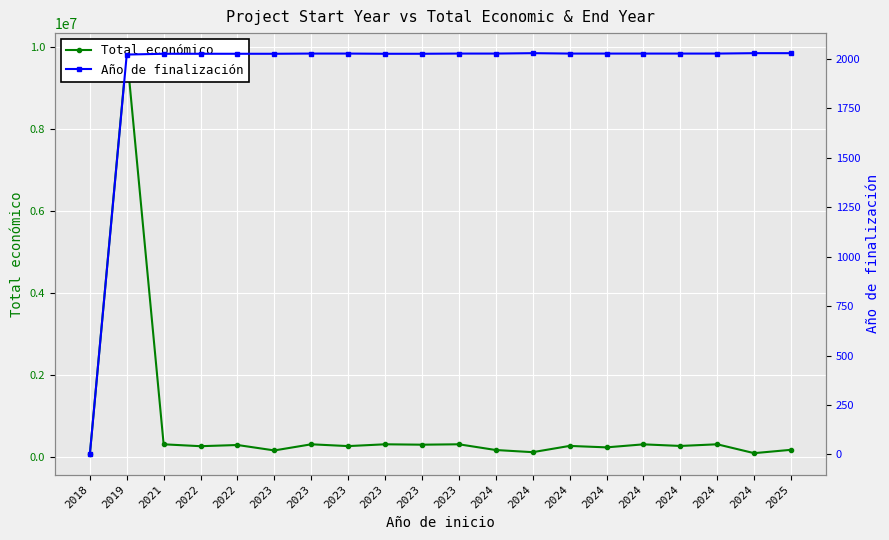

How many interior local valleys does the Total económico series have?

8